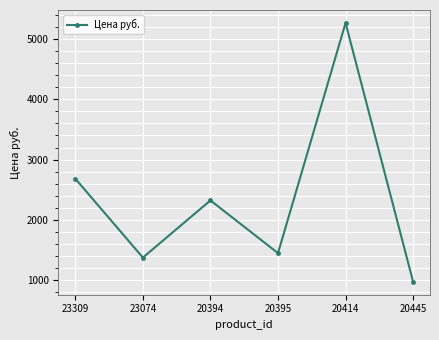

What is the label of the 4th point from the left?

20395